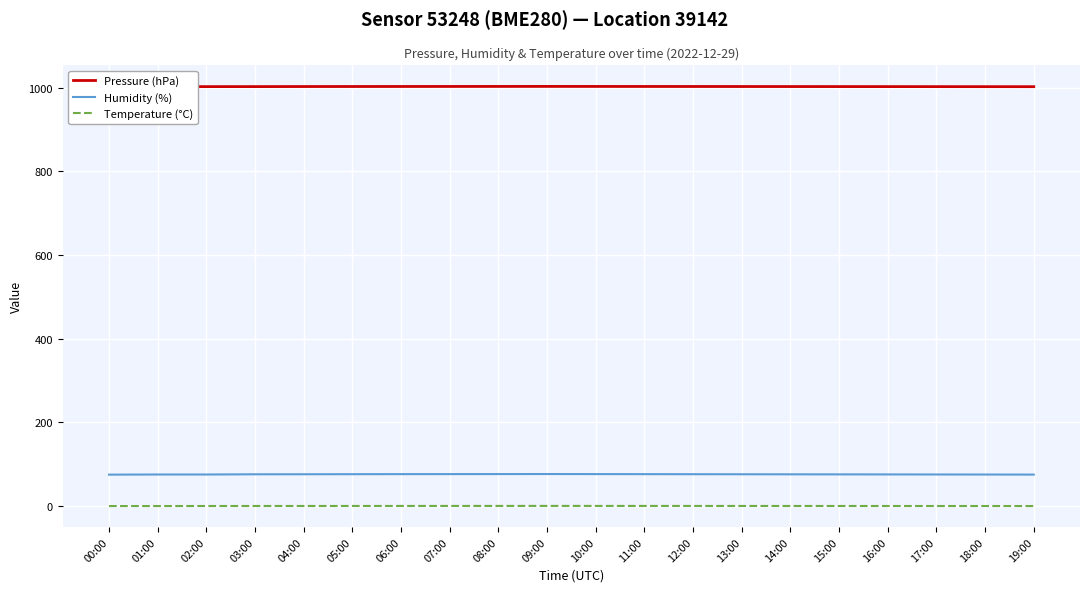

Reading left to right, transcribe all the data shown in this chart.

Pressure (hPa): 1001.9	1002.1	1002.3	1002.3	1002.5	1002.5	1002.6	1002.6	1002.7	1002.8	1002.7	1002.6	1002.6	1002.5	1002.4	1002.4	1002.3	1002.2	1002.2	1002.1
Humidity (%): 75.3	75.6	75.6	76.1	76.2	76.3	76.5	76.5	76.6	76.7	76.6	76.4	76.3	76.2	76.0	75.9	75.8	75.7	75.5	75.4
Temperature (°C): 0.2	0.3	0.3	0.4	0.4	0.5	0.5	0.5	0.5	0.6	0.6	0.5	0.5	0.5	0.4	0.4	0.4	0.3	0.3	0.3